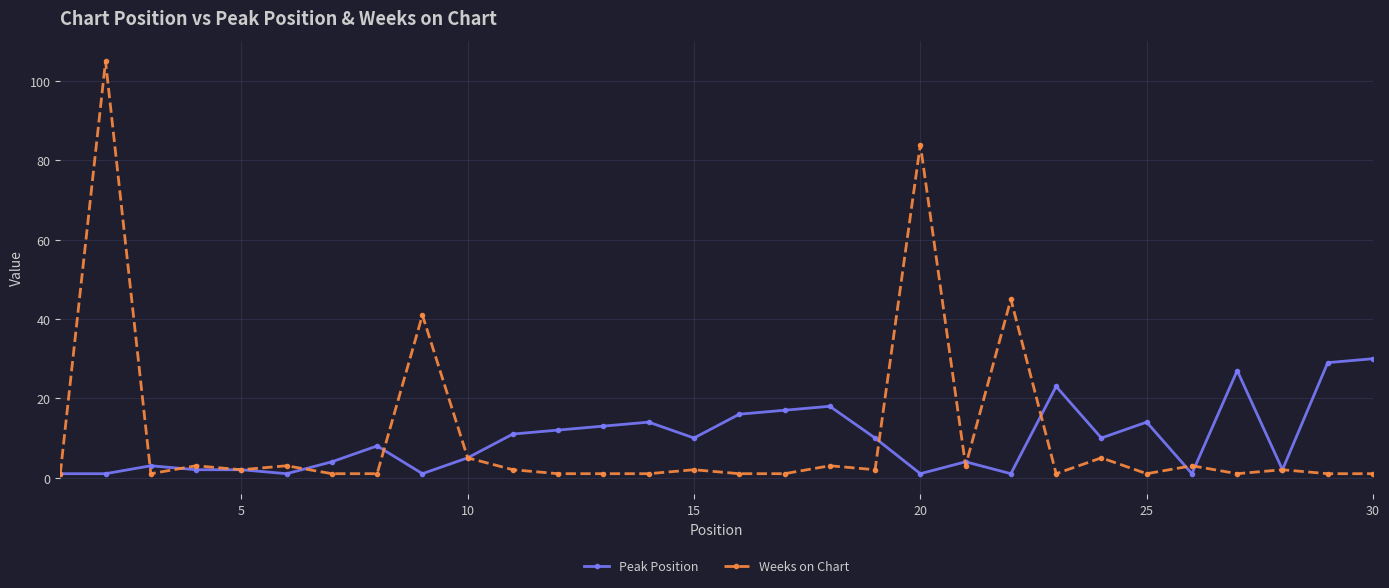

True or false: Weeks on Chart has more than 0 interior local peaks.

True